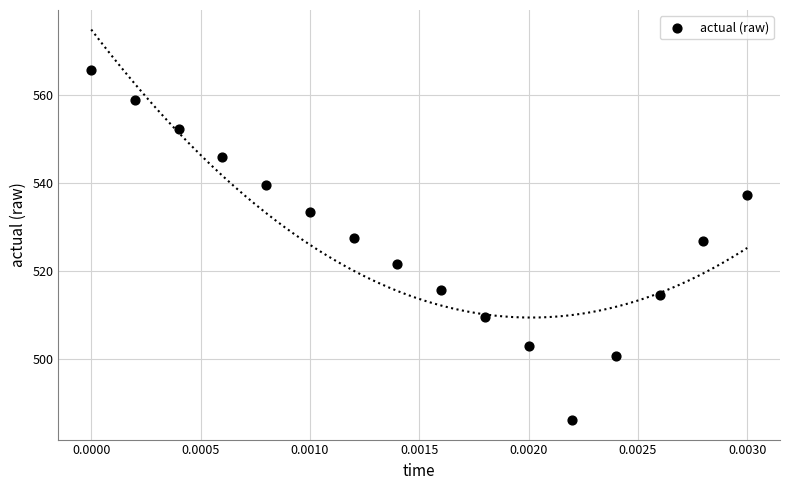

What is the range of Y values (max minus min)?

79.5